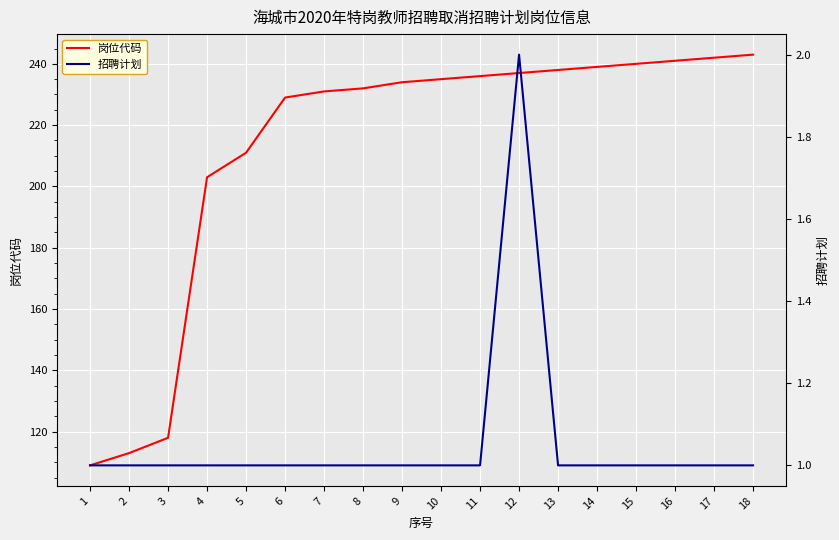

The 招聘计划 series shows 1 at 18. True or false?

False